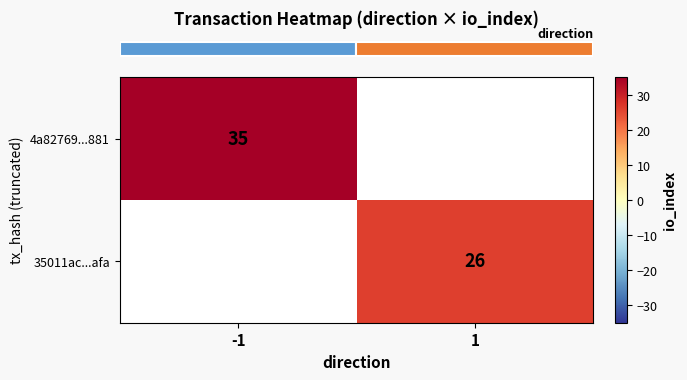

The row_0 series shows 52.3 at -1. True or false?

False